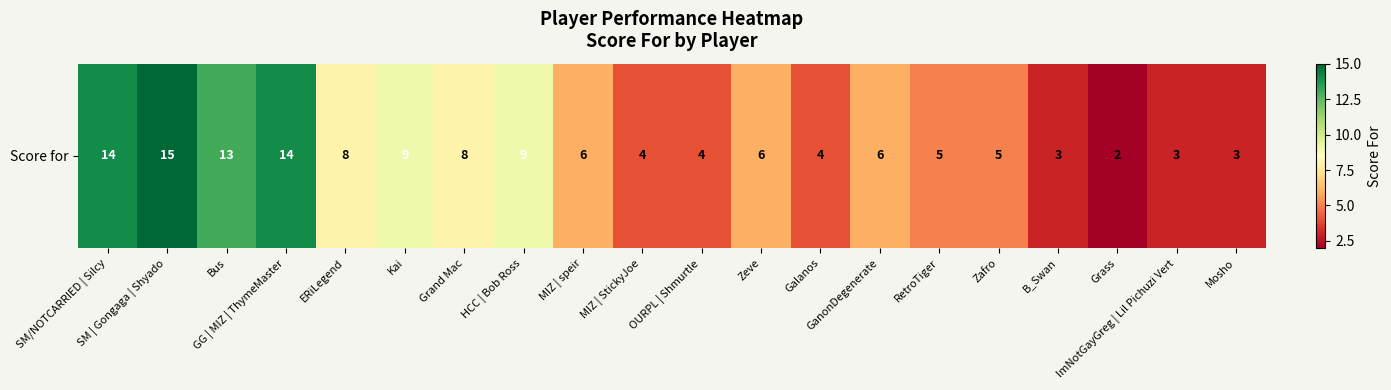

At which category does the chart reach its minimum across all series?

Grass